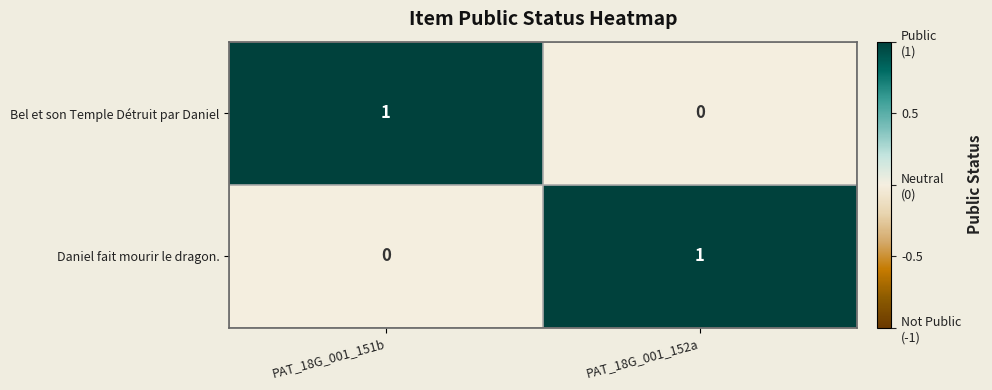

At which label does Daniel fait mourir le dragon. reach its peak?

PAT_18G_001_152a